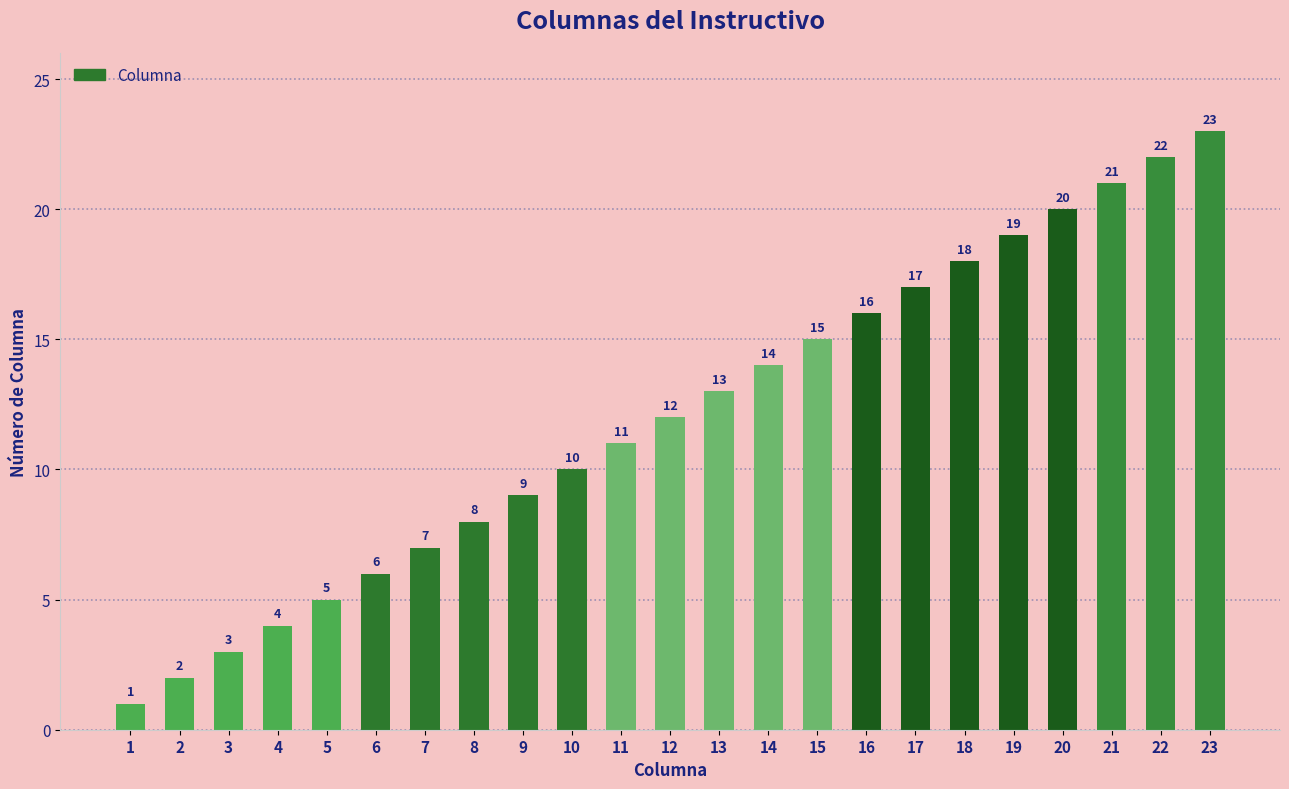

Approximately how many times larger is the value at 22 compared to 15?

1.5